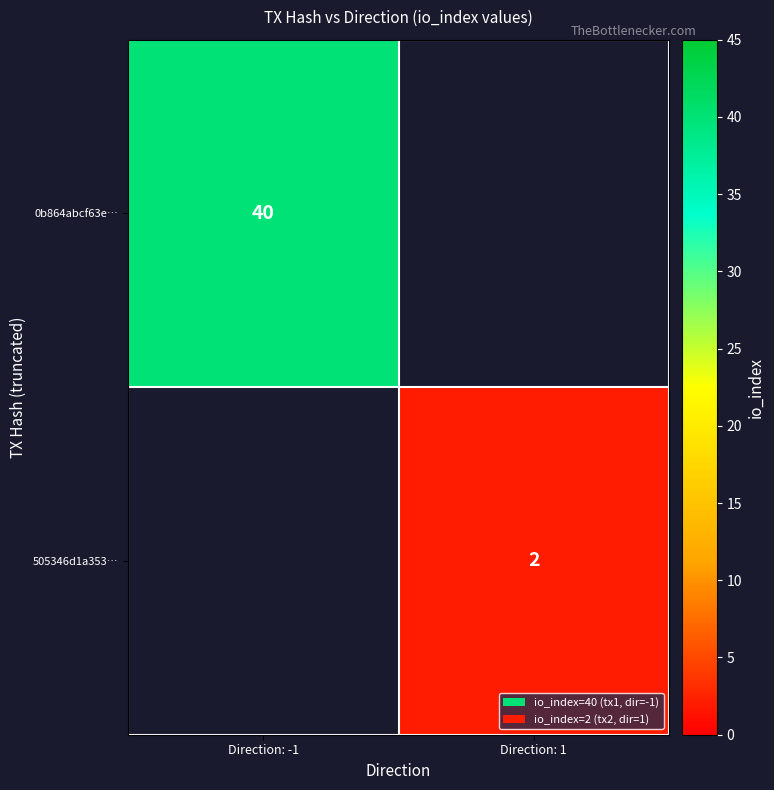

At how many categories does at least one series exceed 5?

1